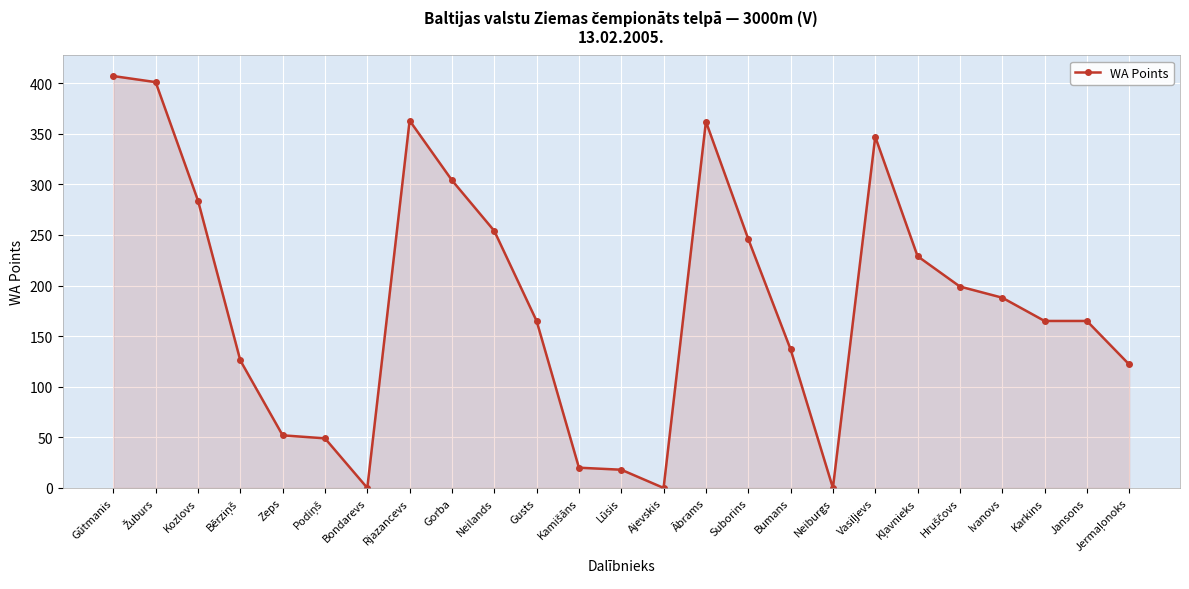

True or false: the data shows -204 at Ajevskis.

False